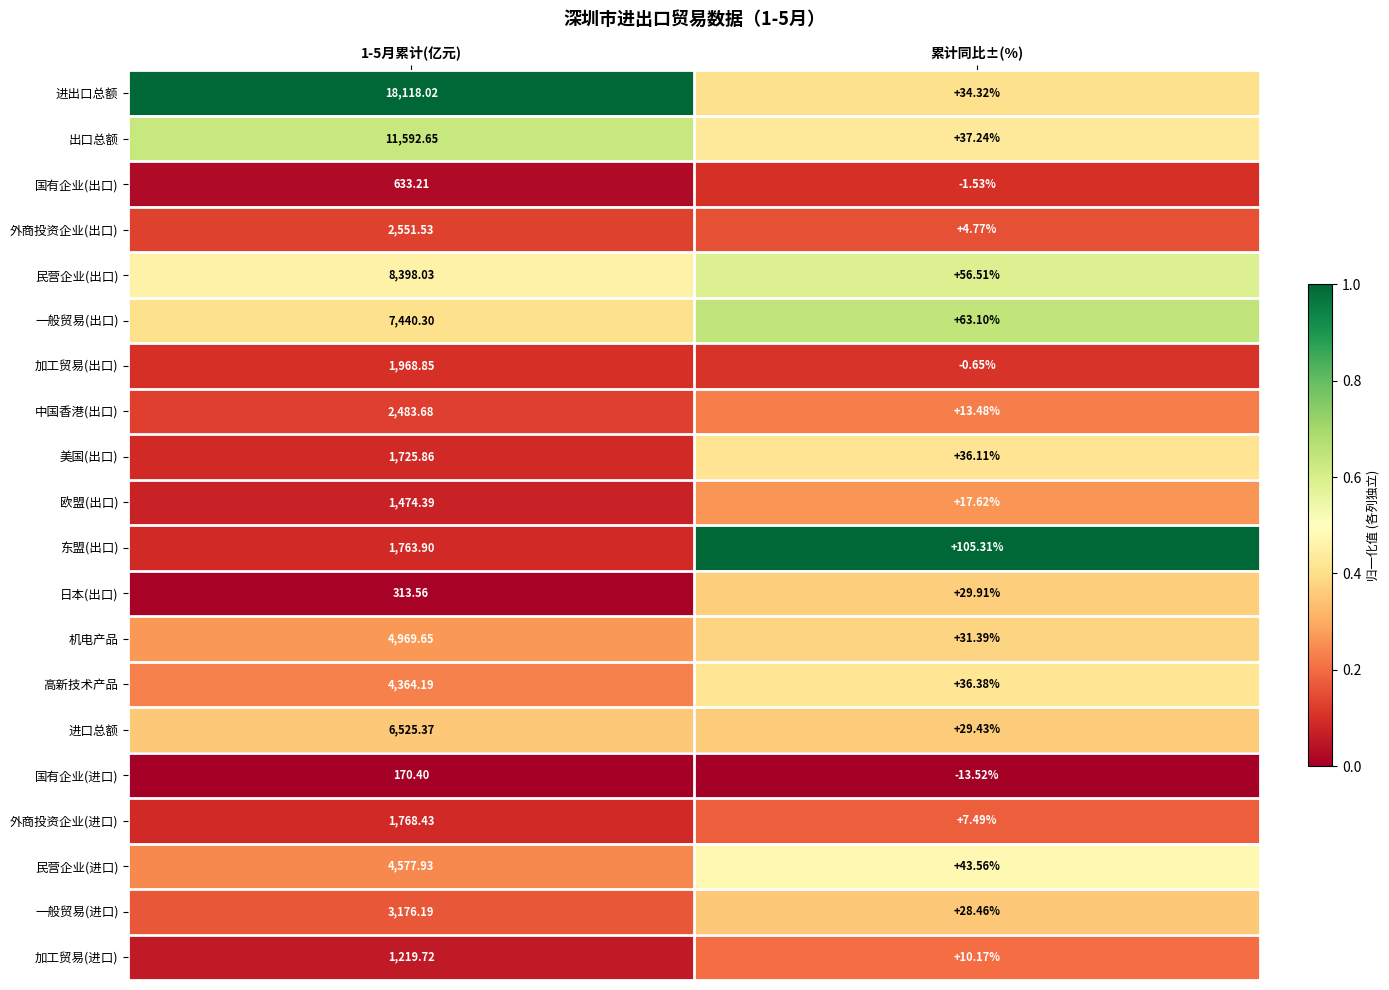

Rank the series by their maximum value, from lowest to highest.

国有企业(进口), 日本(出口), 国有企业(出口), 加工贸易(进口), 欧盟(出口), 美国(出口), 东盟(出口), 外商投资企业(进口), 加工贸易(出口), 中国香港(出口), 外商投资企业(出口), 一般贸易(进口), 高新技术产品, 民营企业(进口), 机电产品, 进口总额, 一般贸易(出口), 民营企业(出口), 出口总额, 进出口总额